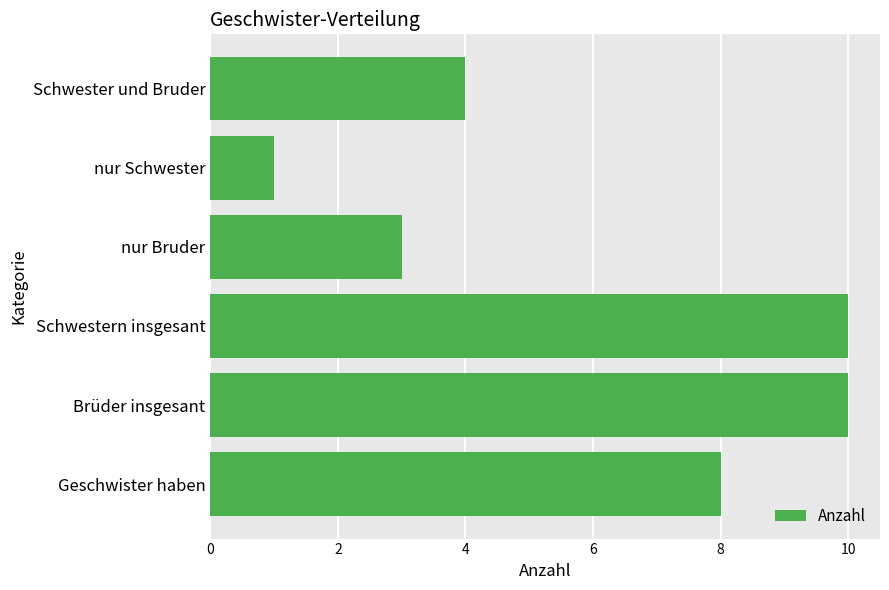

True or false: the data shows 10 at Brüder insgesant.

True